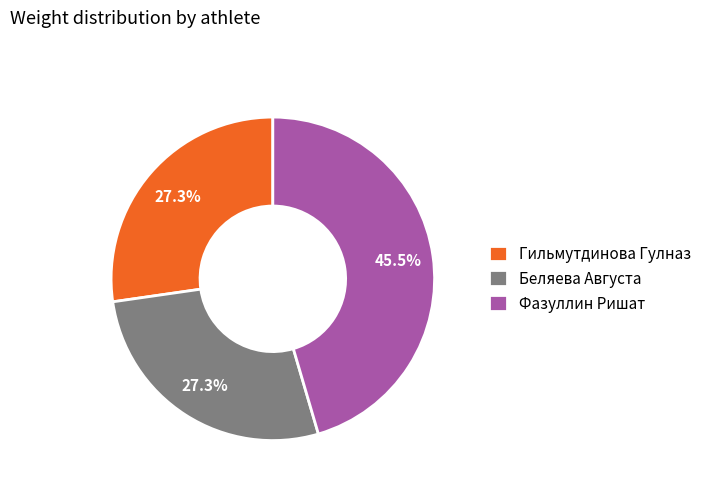

Between Фазуллин Ришат and Беляева Августа, which is larger?

Фазуллин Ришат